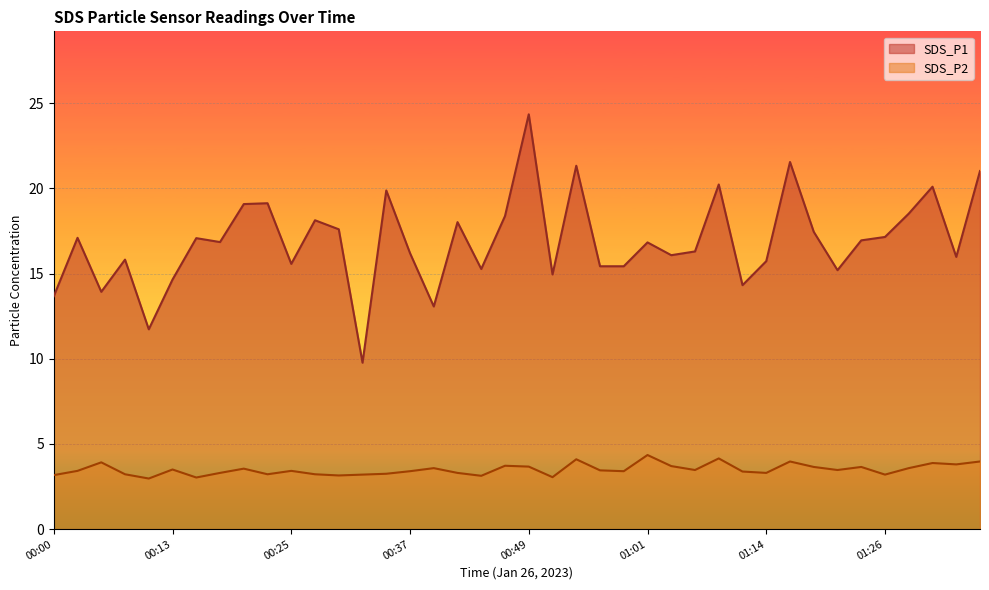

What are all the series names shown in the legend?

SDS_P1, SDS_P2